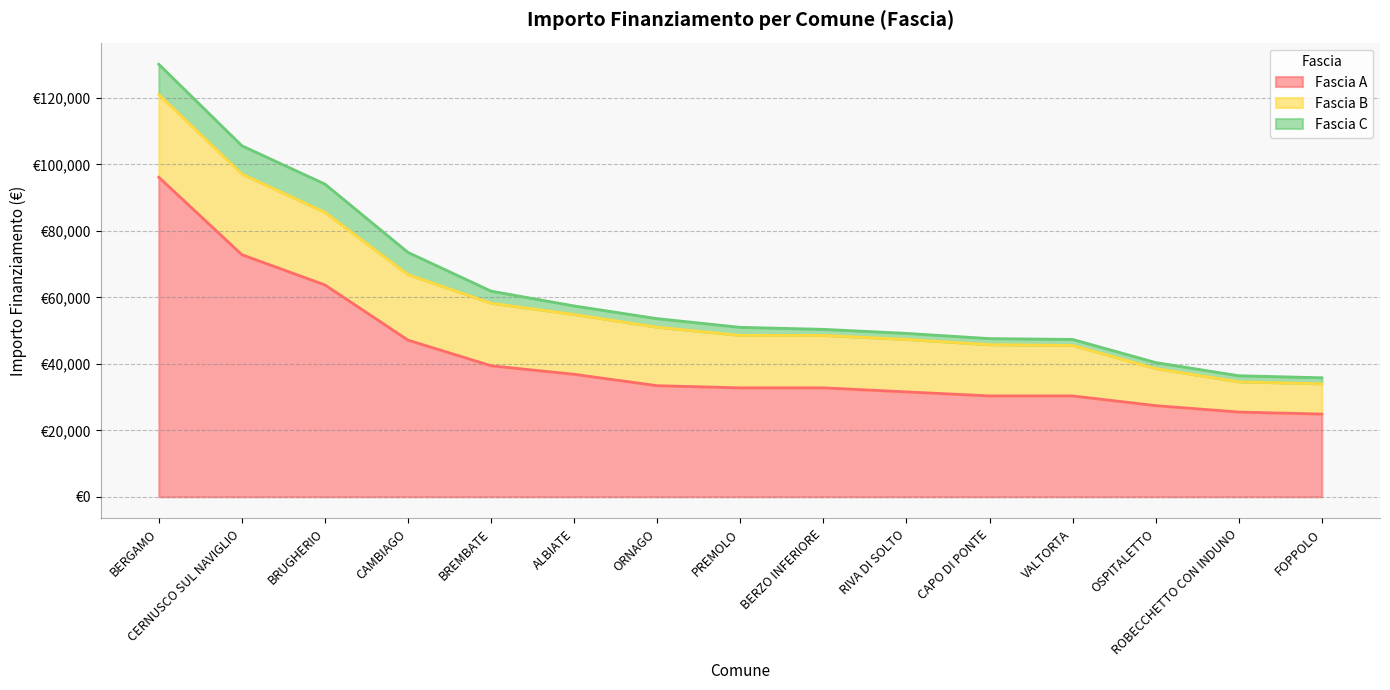

True or false: Fascia A has more than 2 points higher than both neighbors.

False